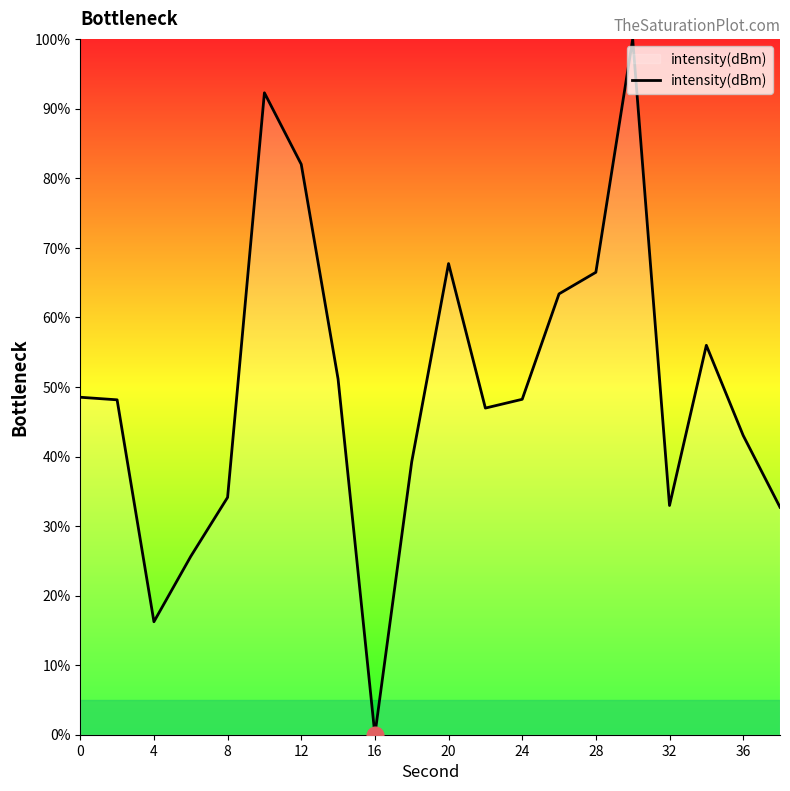

What is the average value?

49.7